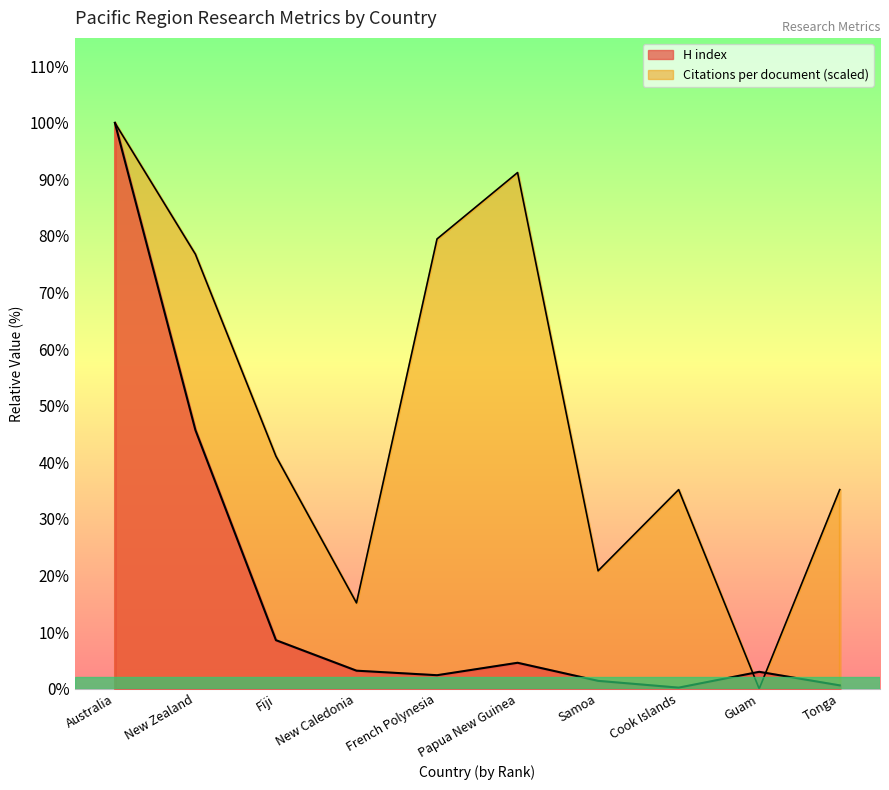

What position from the right is Papua New Guinea?

5